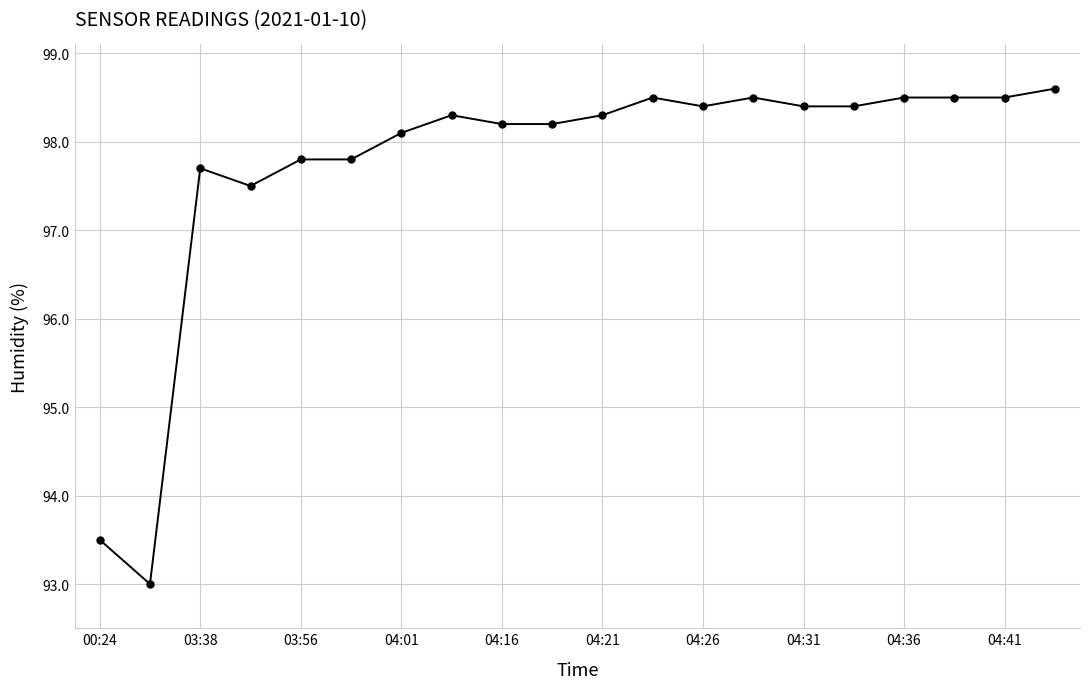

What is the minimum value shown in the chart?

93.0